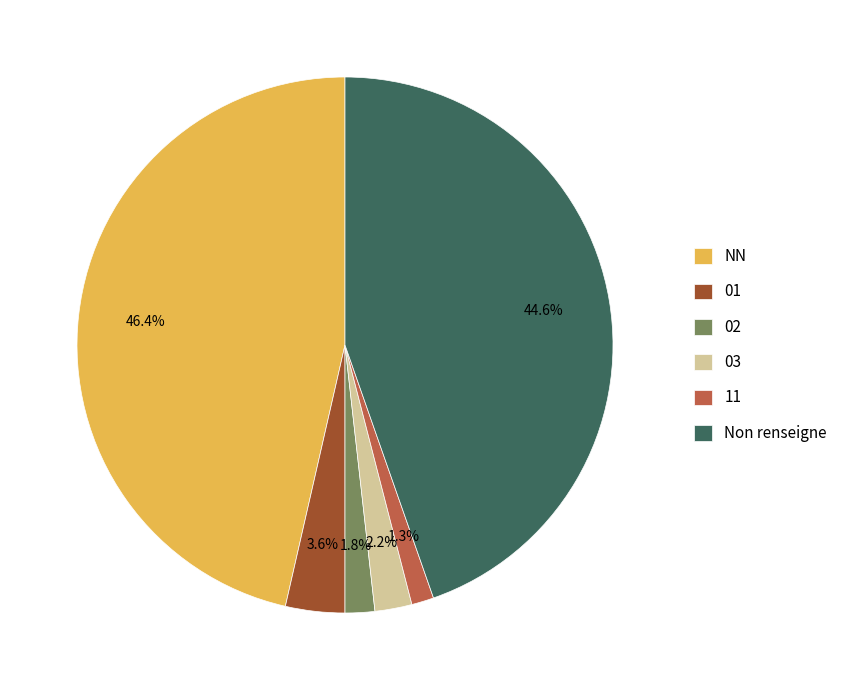

Does 03 represent more than half of the total?

No